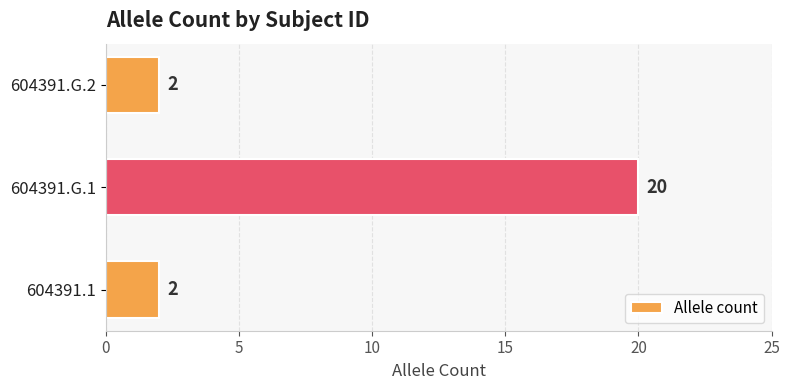

Does the chart contain any negative values?

No